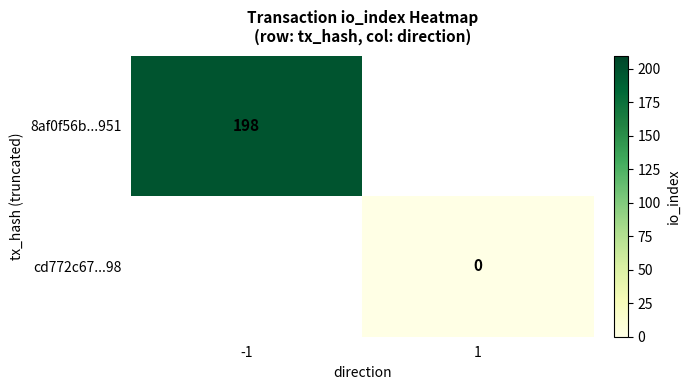

Is it true that 8af0f56b...951 equals 52 at -1?

False